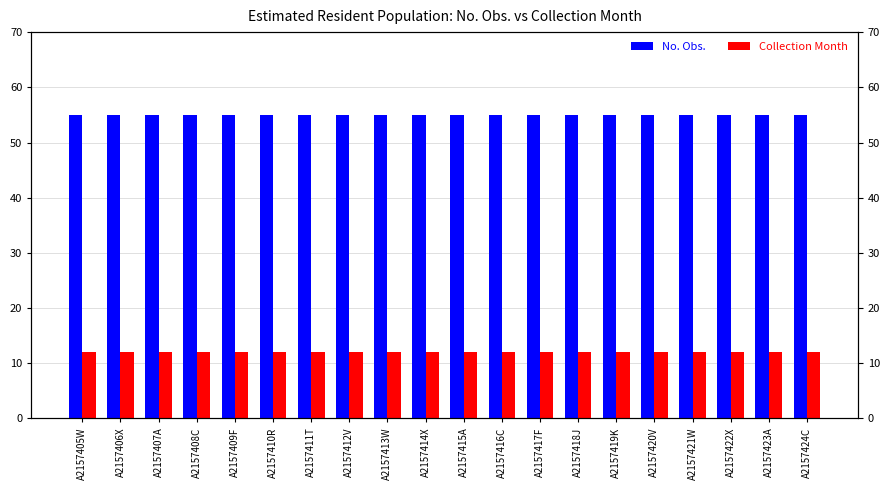

True or false: No. Obs. has a value of 35 at A2157419K.

False